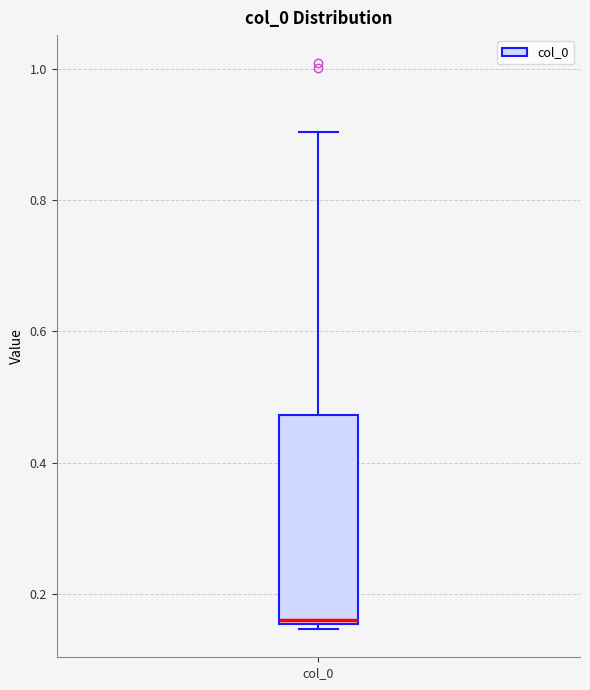

Where is the lower edge of the box for col_0 on the y-axis? The values are not printed on the chart, so give them approximately, as read against the axis.

0.16